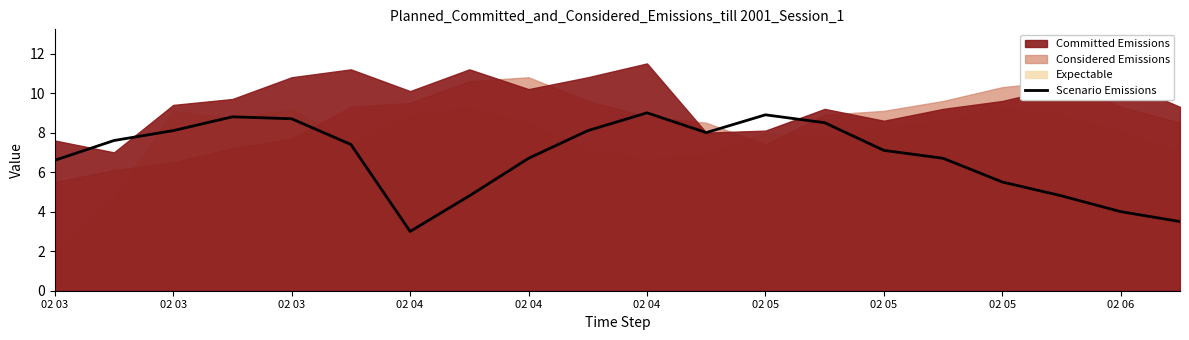

How many data points are above 7?

11